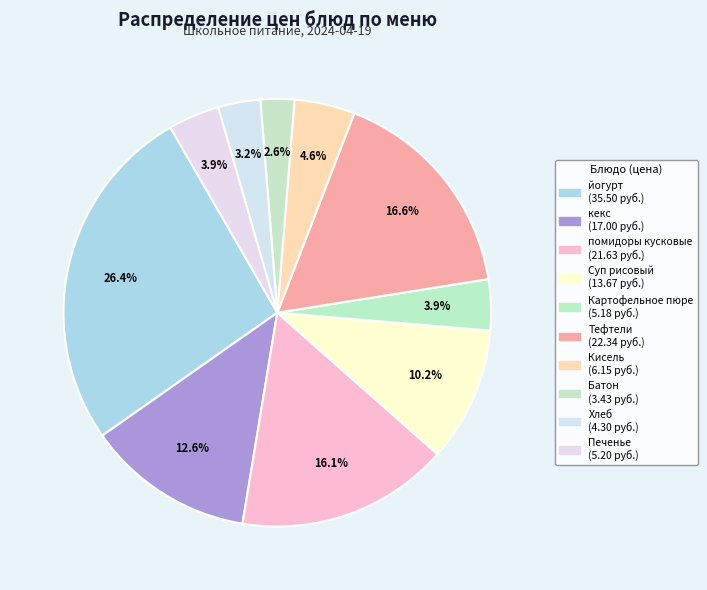

How many slices are in this pie chart?

10